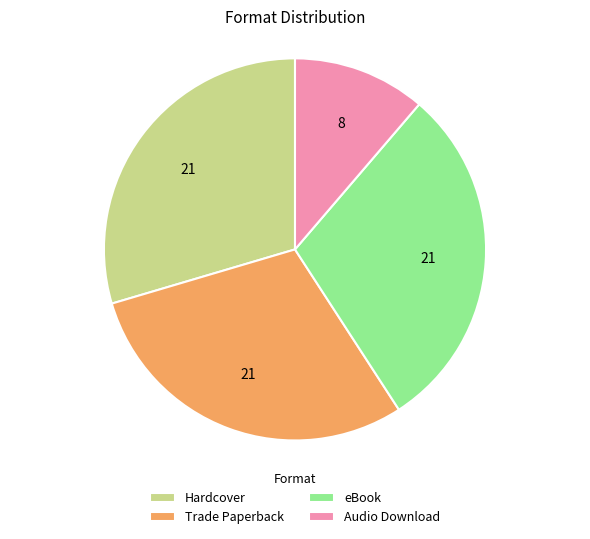

Does Hardcover represent more than half of the total?

No